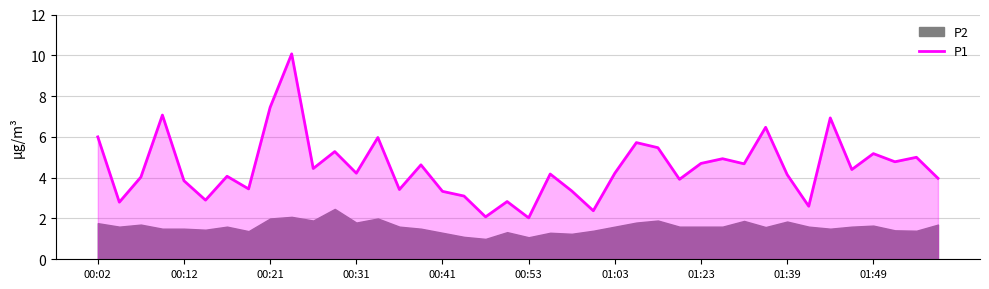

The P1 series shows 7.5 at 00:21. True or false?

True